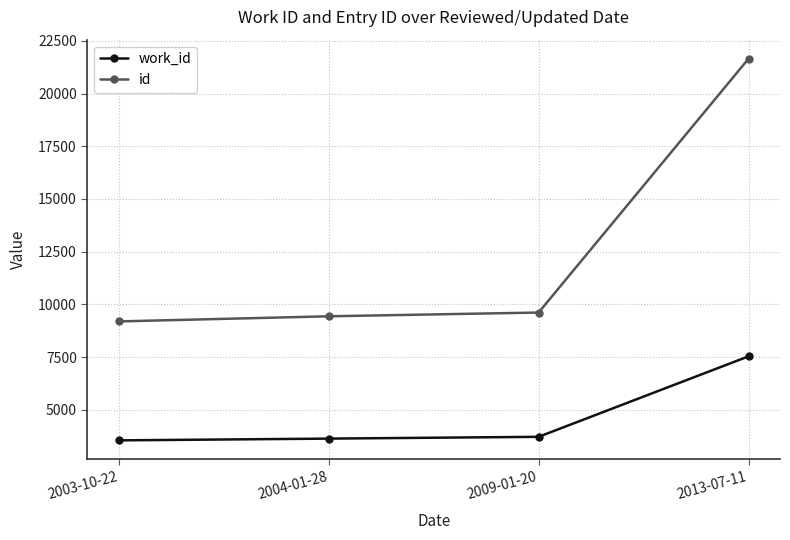

What is the difference between the maximum and minimum values in the id series?

12457